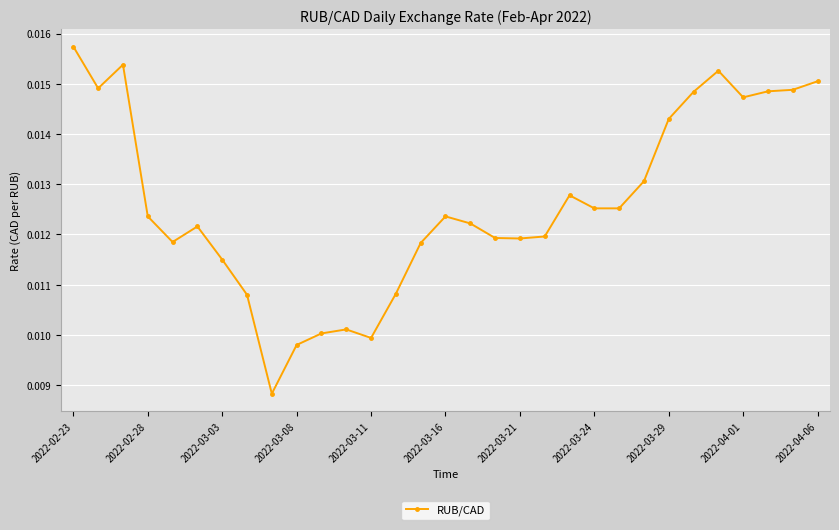

True or false: there are more than 2 points higher than both neighbors.

True